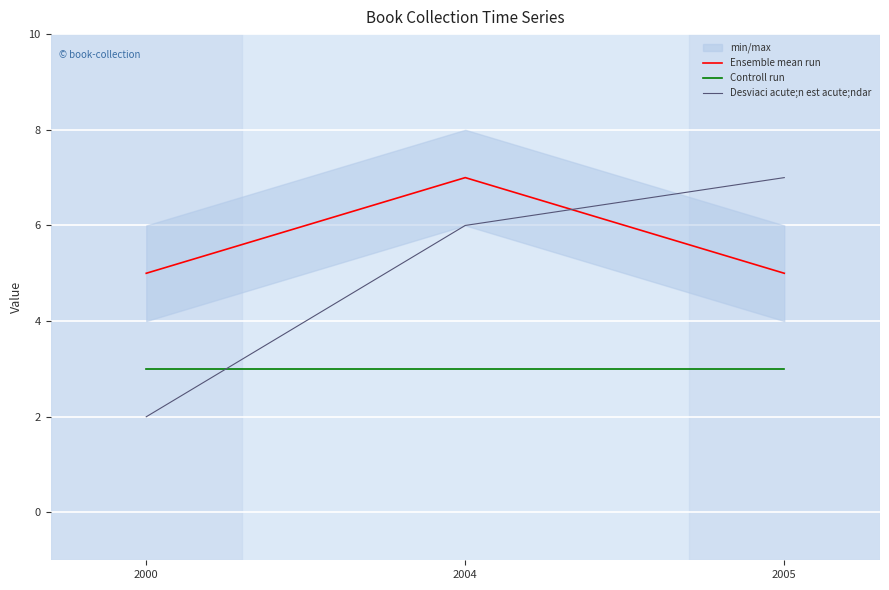

List the labels in order of Ensemble mean run value, largest first.

2004, 2000, 2005